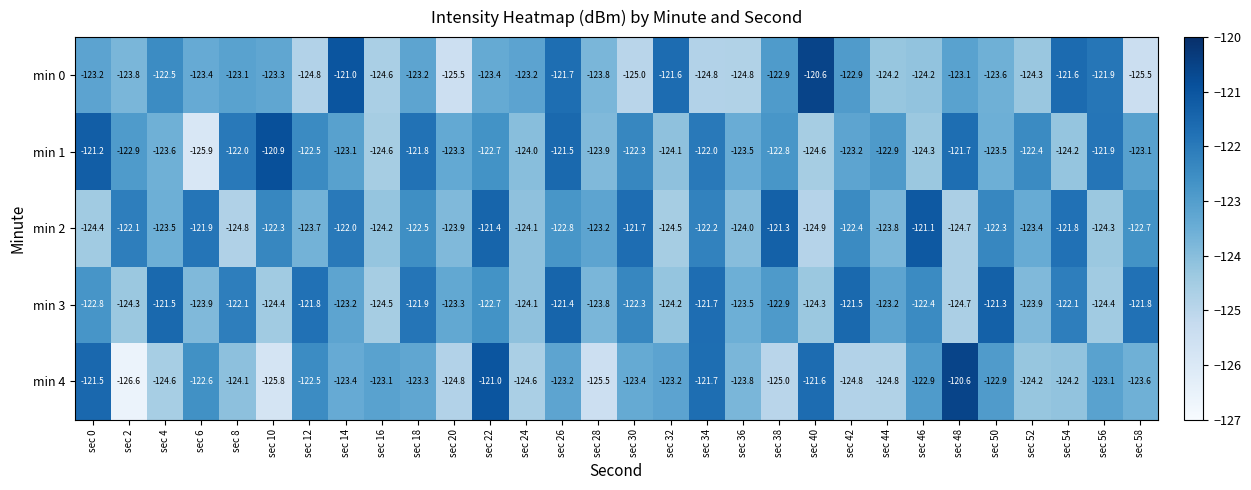

Which series has the largest total across all categories?

min 3